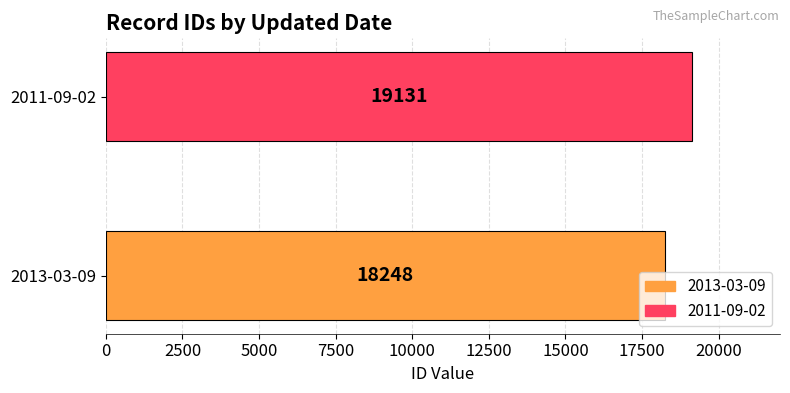

Are the bars horizontal?

Yes